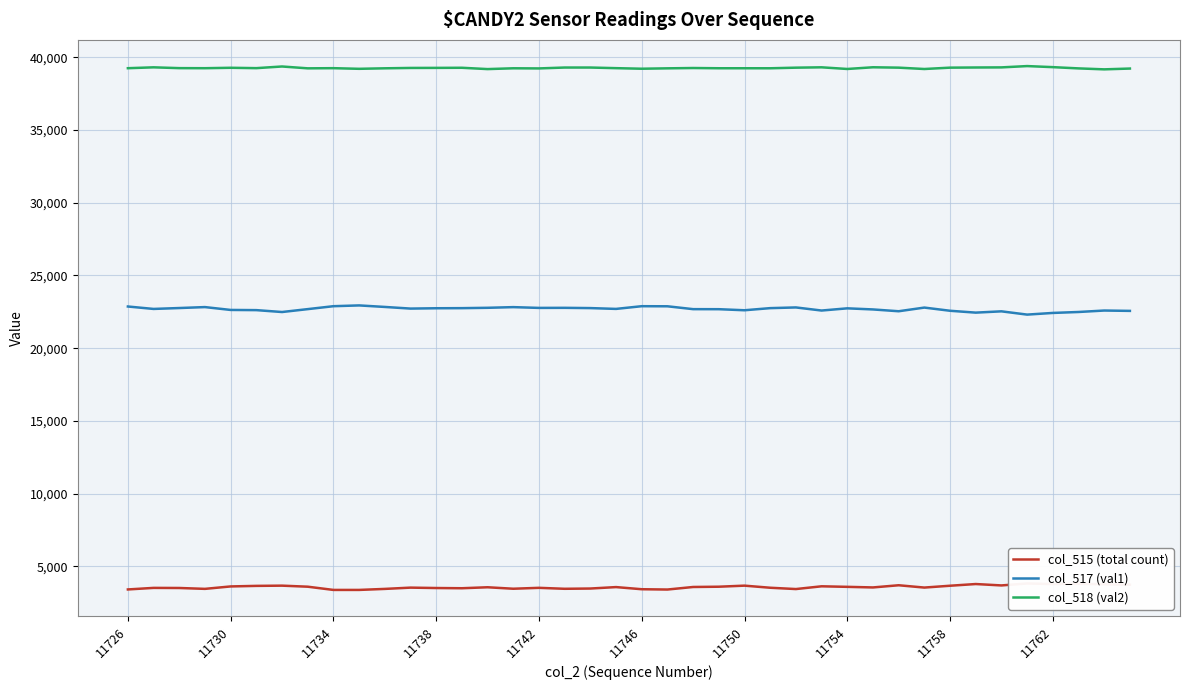

Read the col_515 (total count) value at 21.

3409